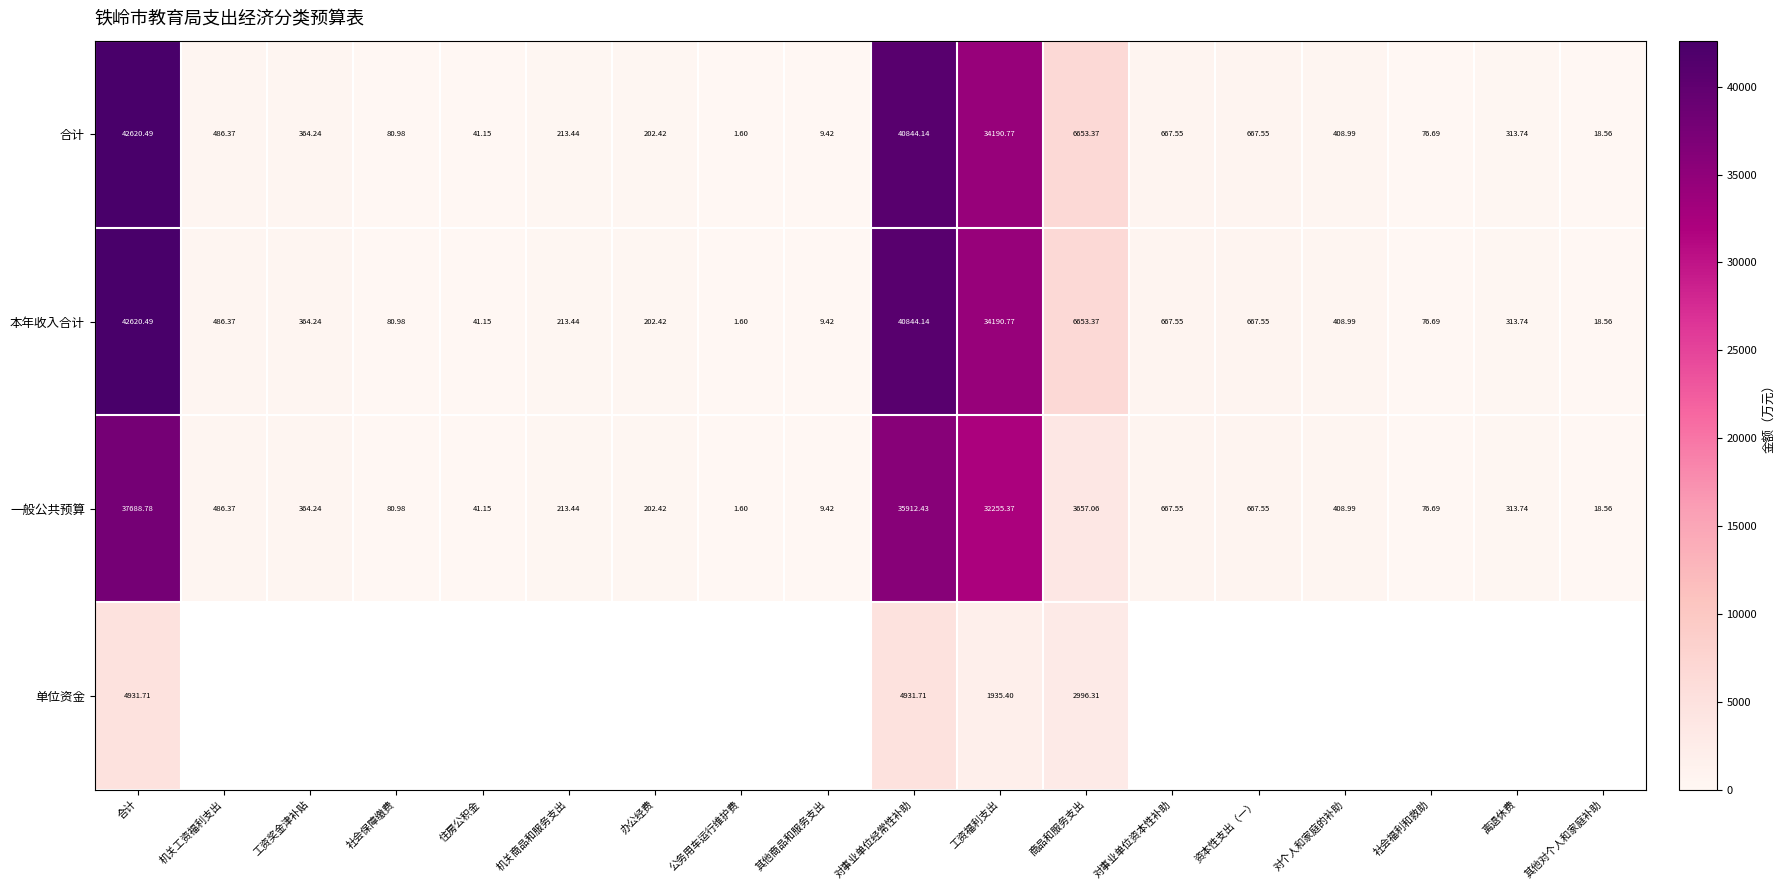

Is it true that 合计 equals 1.6 at 公务用车运行维护费?

True